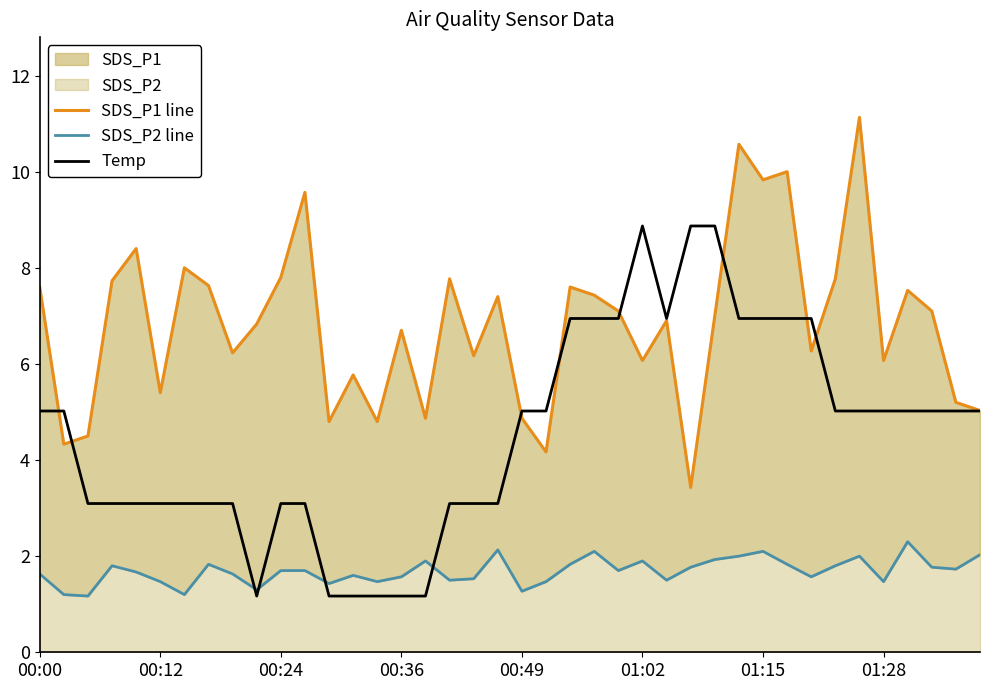

Between 19 and 13, which is larger?

19